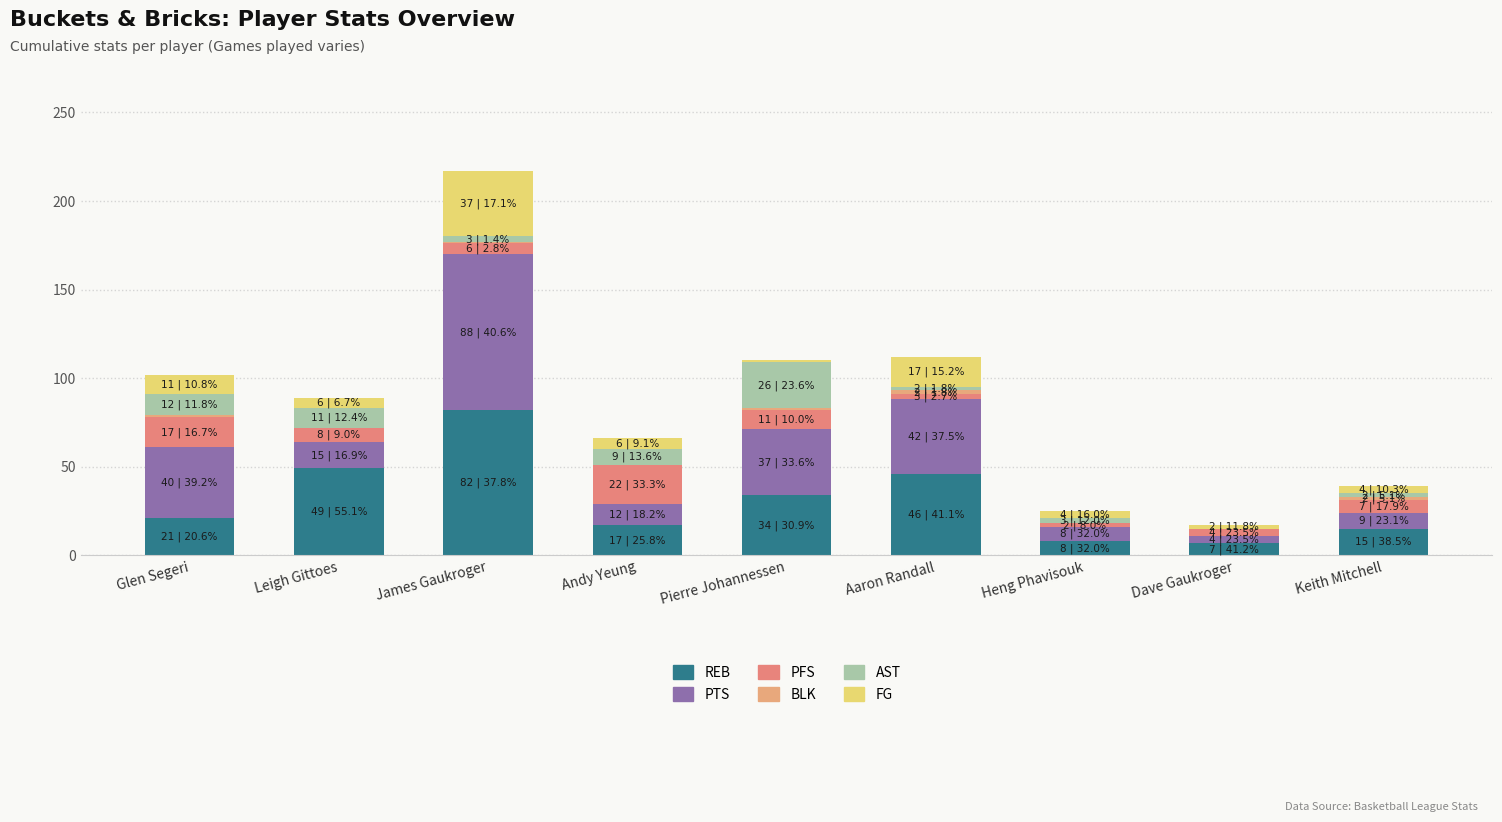

Where does the AST series first go above 3?

Glen Segeri